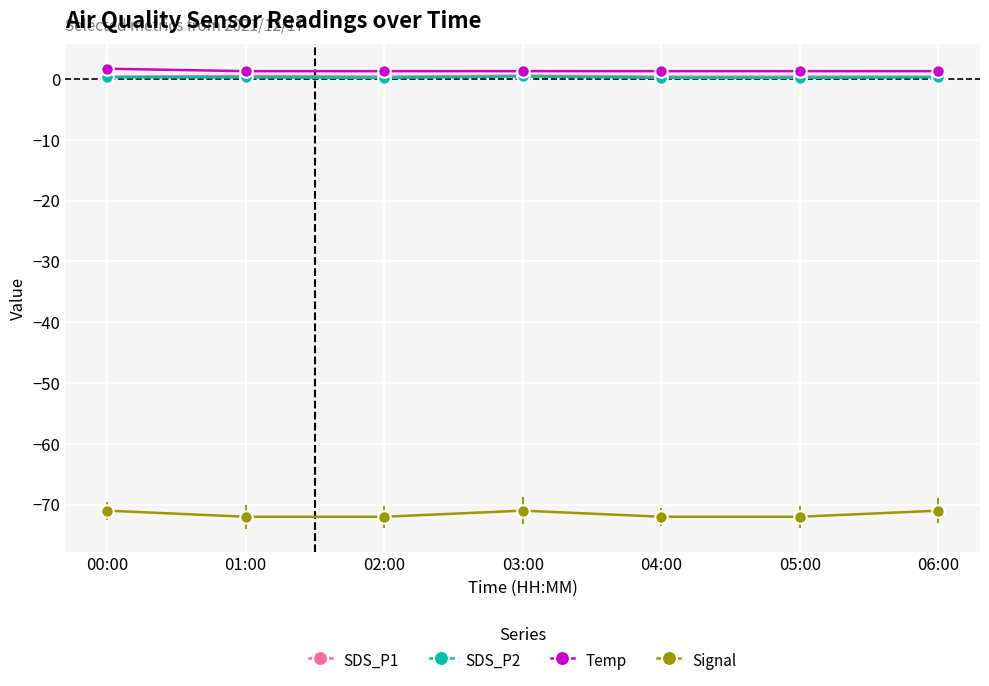

What position from the right is 06:00?

1